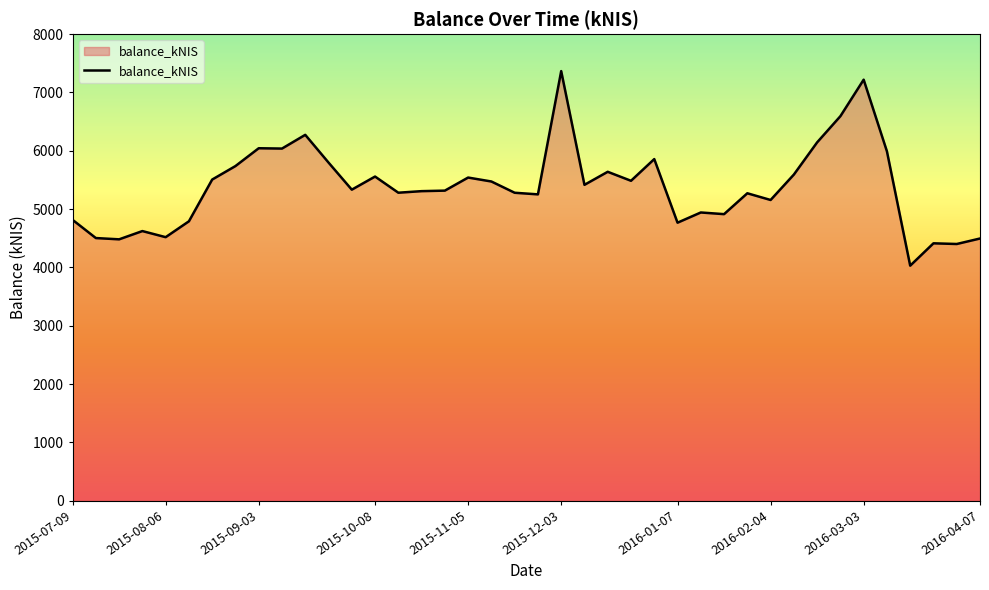

What is the greatest value displayed?

7366.4